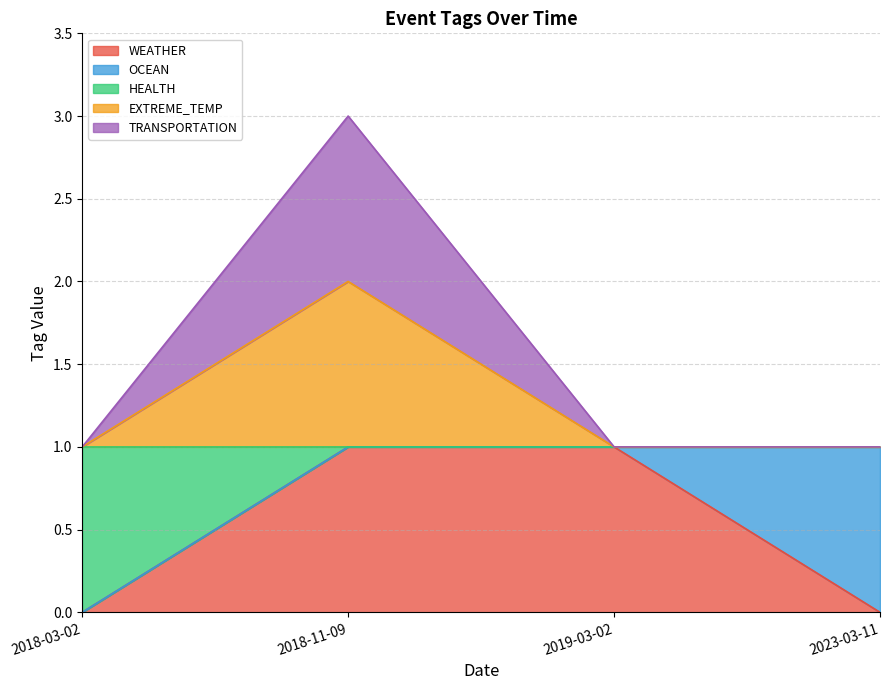

Does the chart have visible grid lines?

Yes